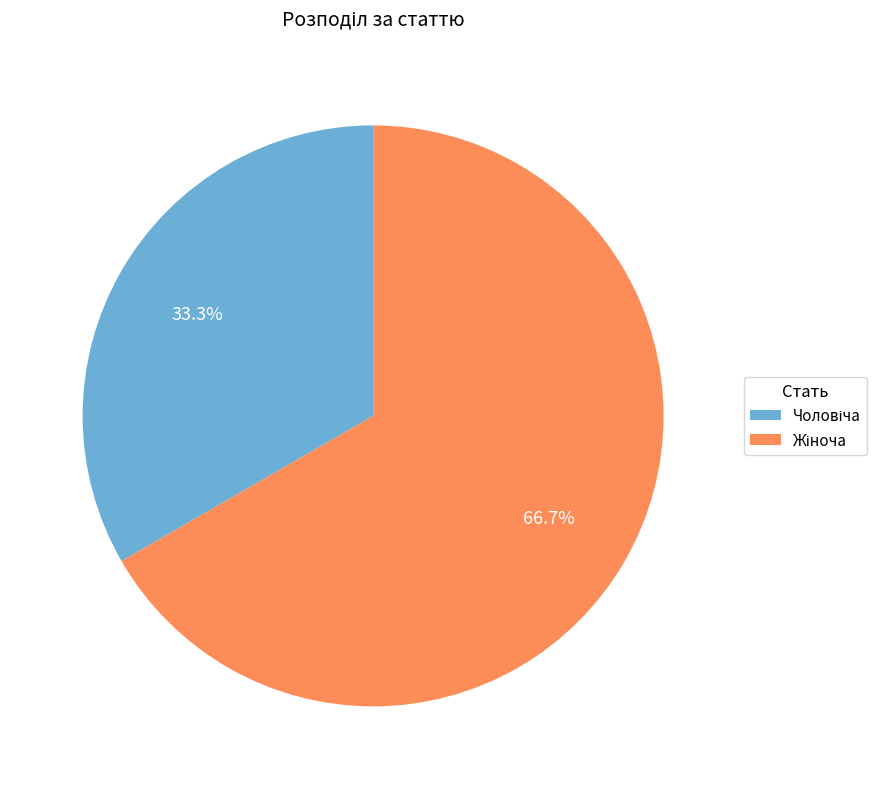

Does any single category account for the majority?

Yes